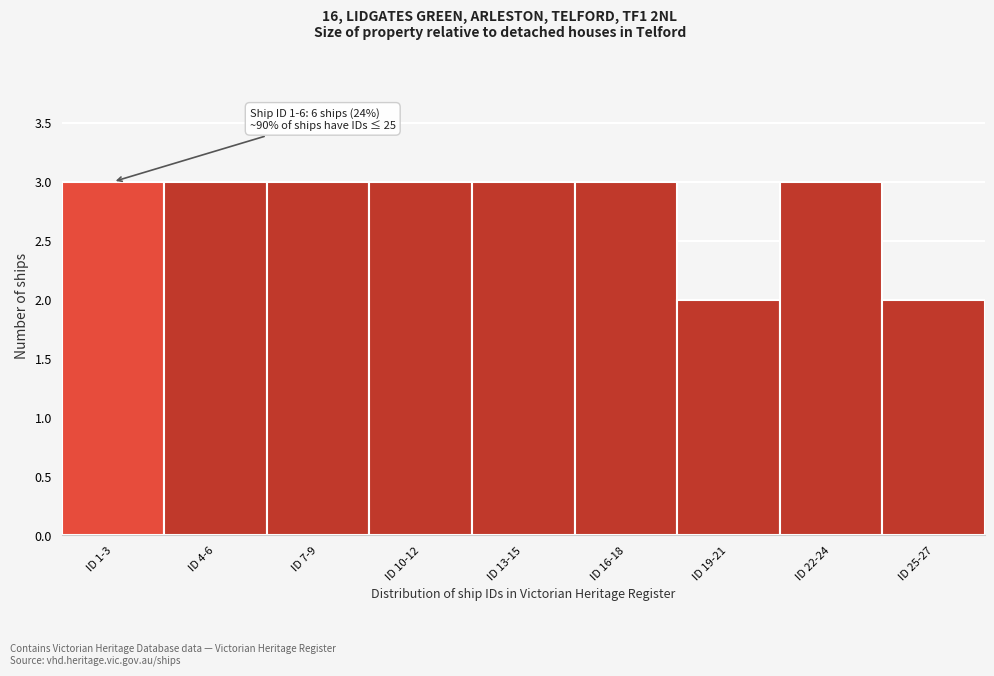

Reading left to right, what are all the values shown in this chart?

3	3	3	3	3	3	2	3	2